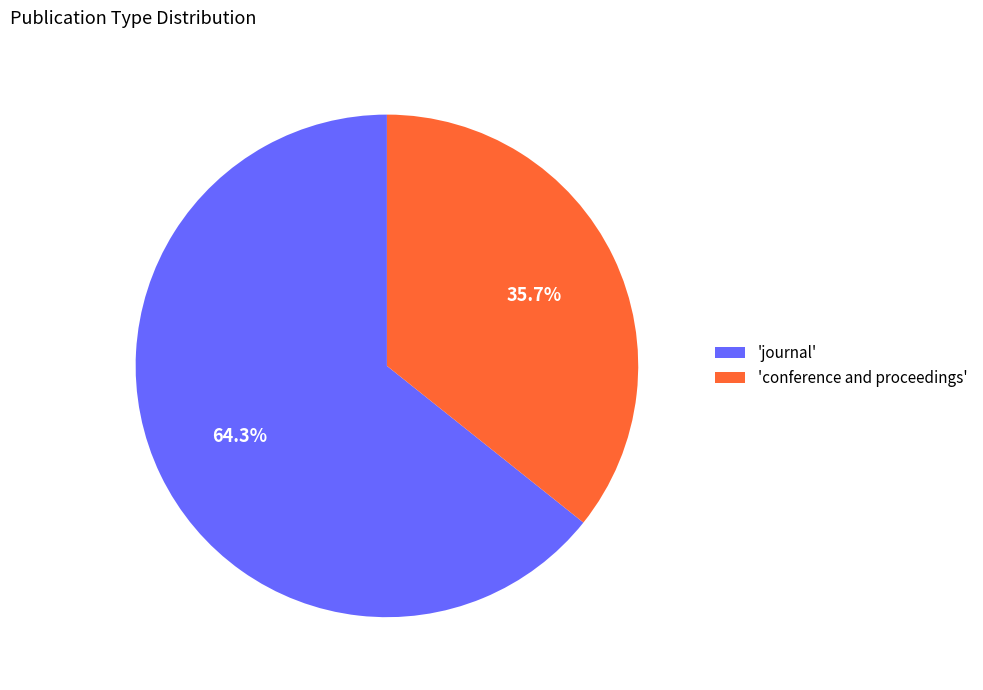

What is the majority slice?

'journal'